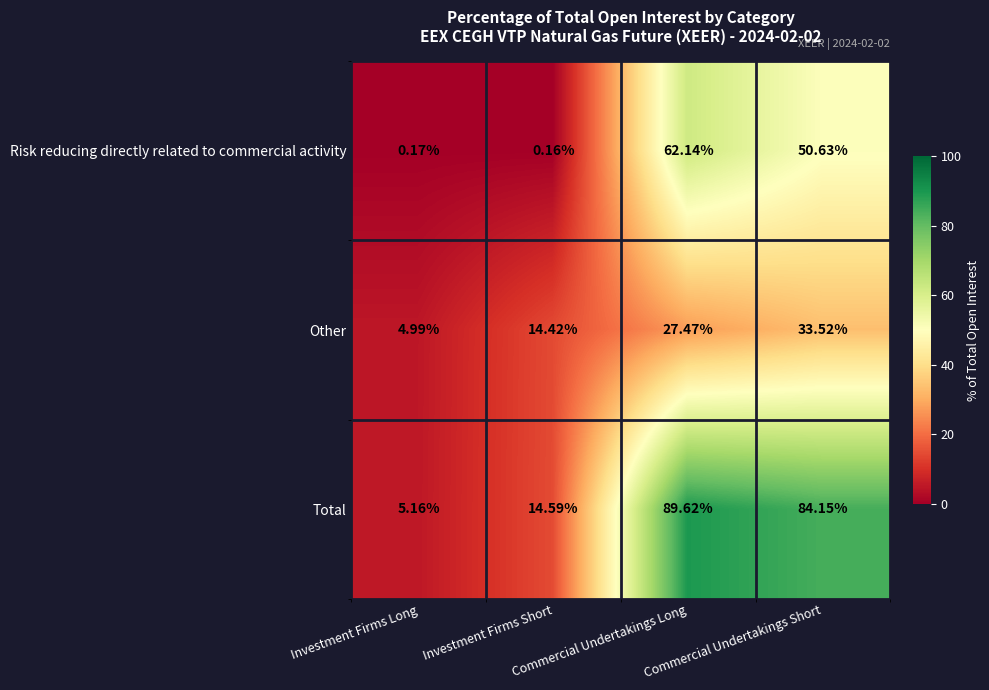

How many distinct data groups are displayed?

3